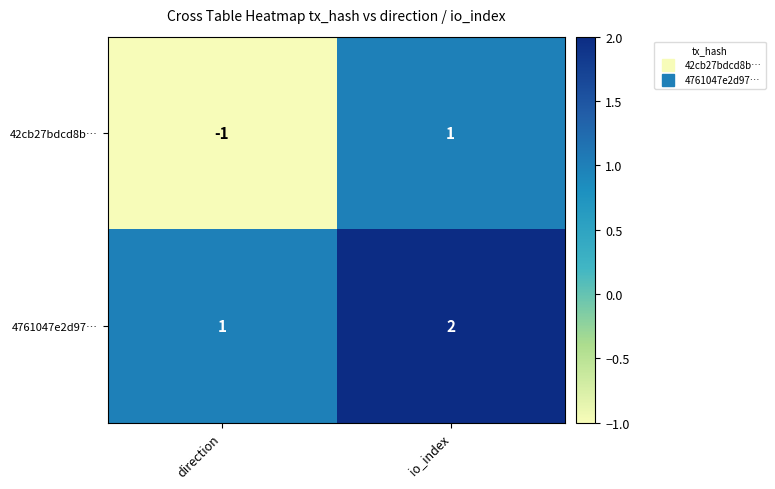

Reading right to left, extract all data points from this chart.

42cb27bdcd8b…: 1	-1
4761047e2d97…: 2	1